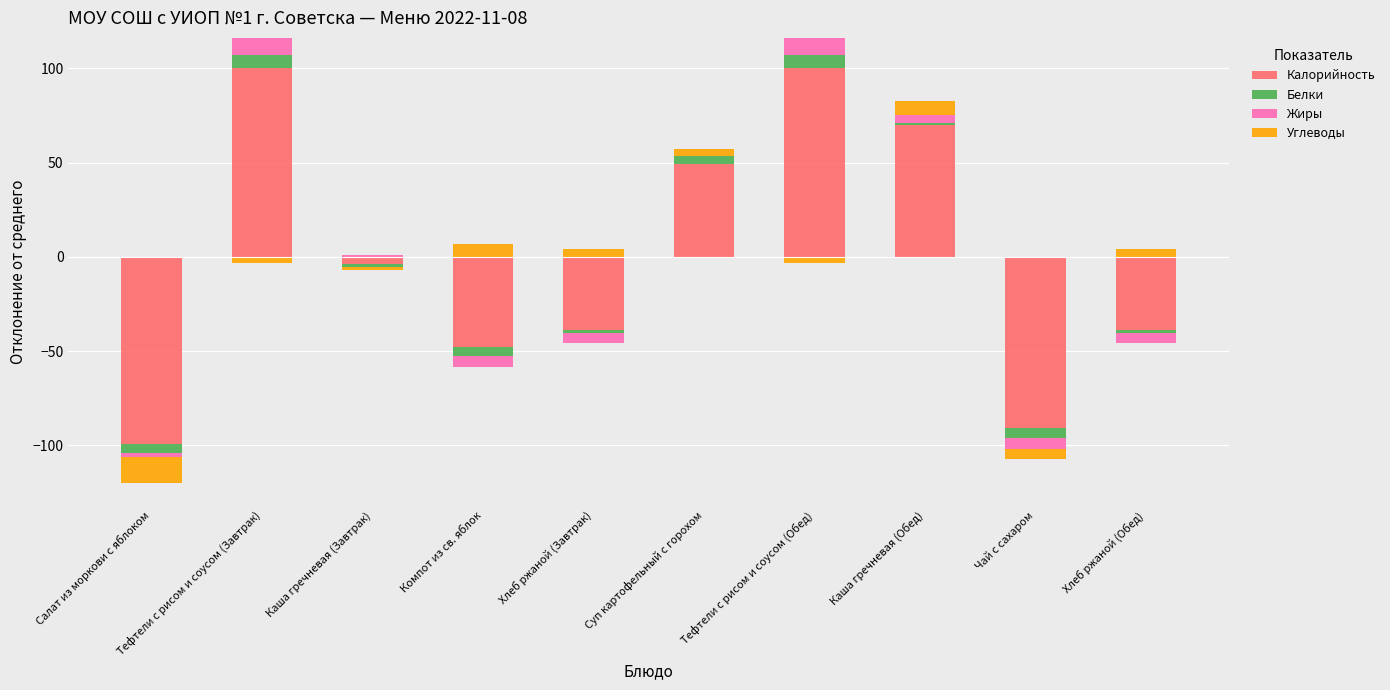

How many bars are there in each group?

4